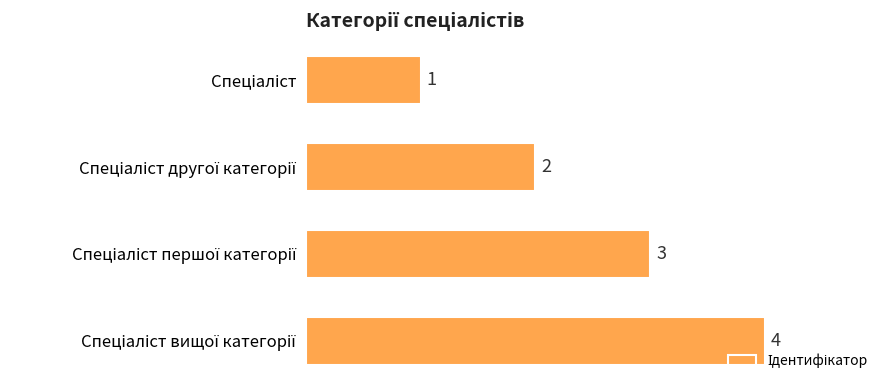

How many bars are there in total?

4